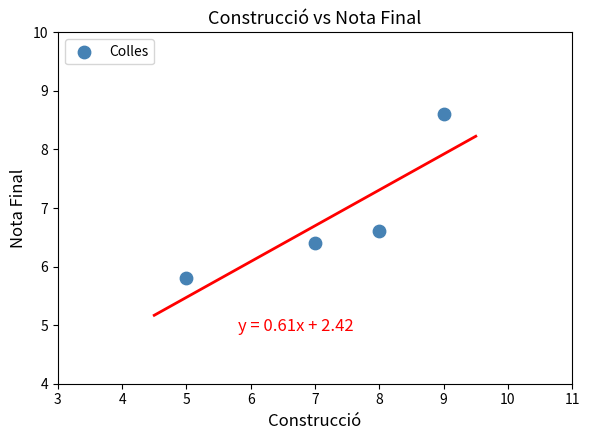

What Y value in the scatter plot is closest to 7?

6.6